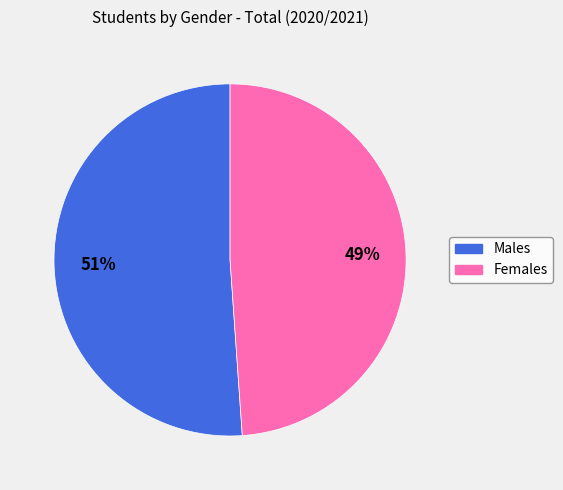

What percentage is the Females slice, to the nearest percent?

49%